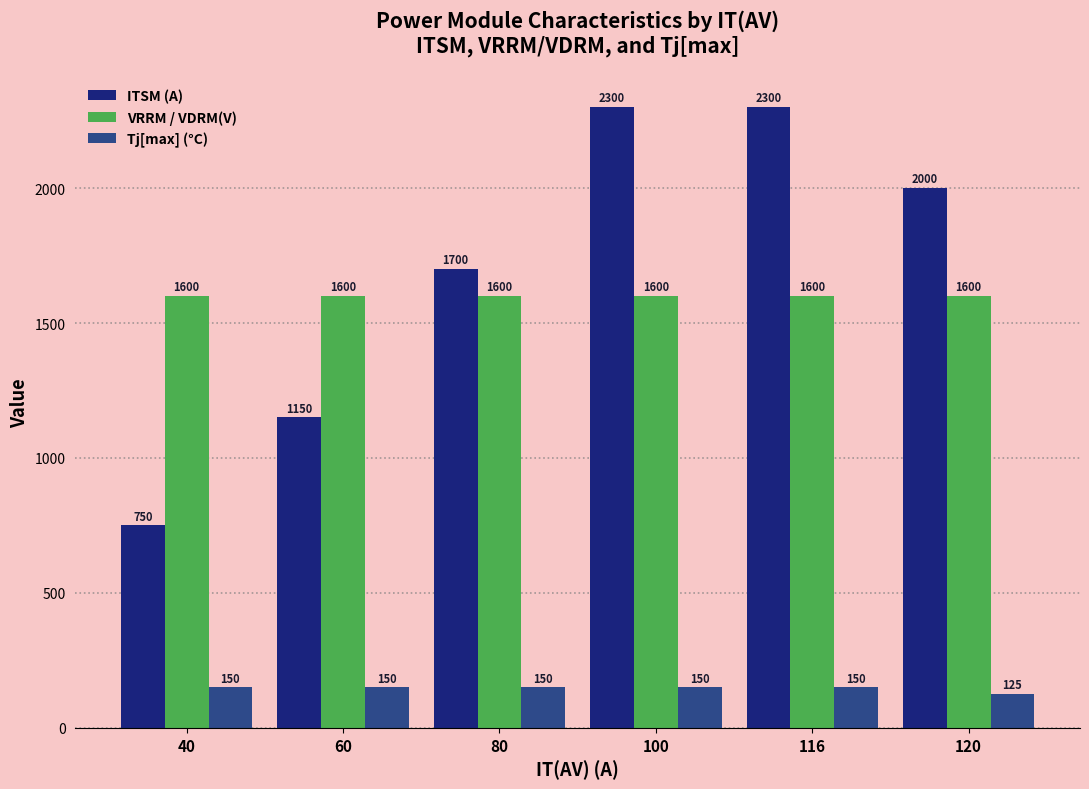

Is it true that Tj[max] (°C) equals 150 at 80?

True